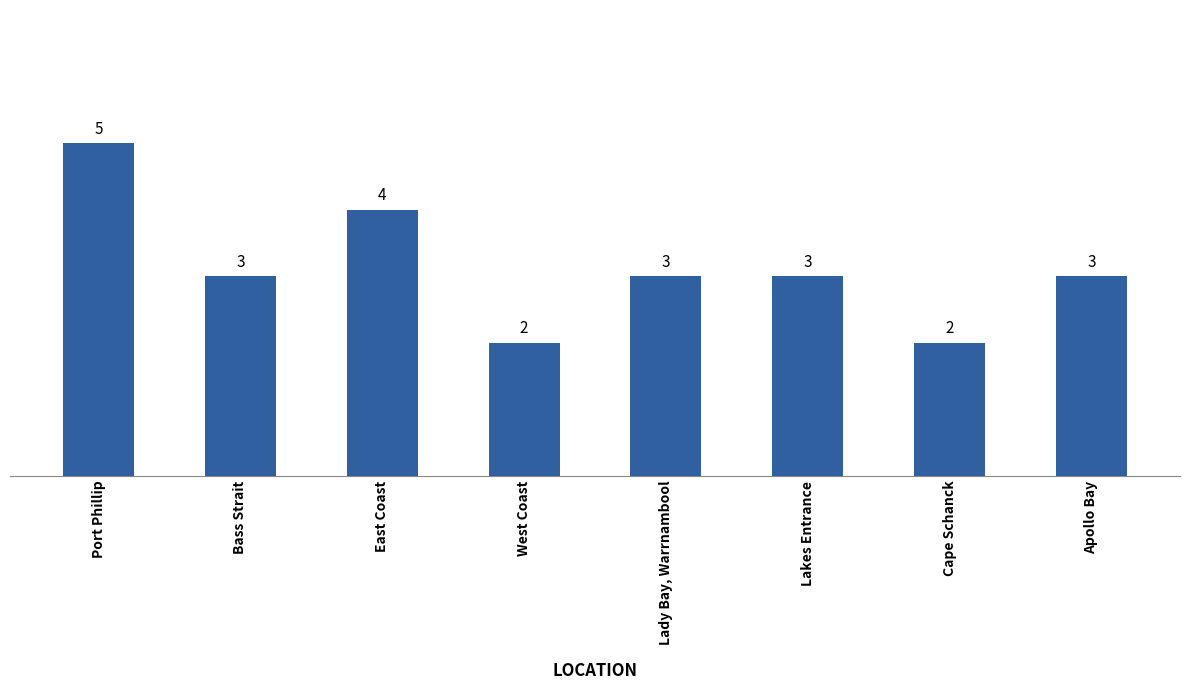

Is it true that the value at Port Phillip is 1?

False